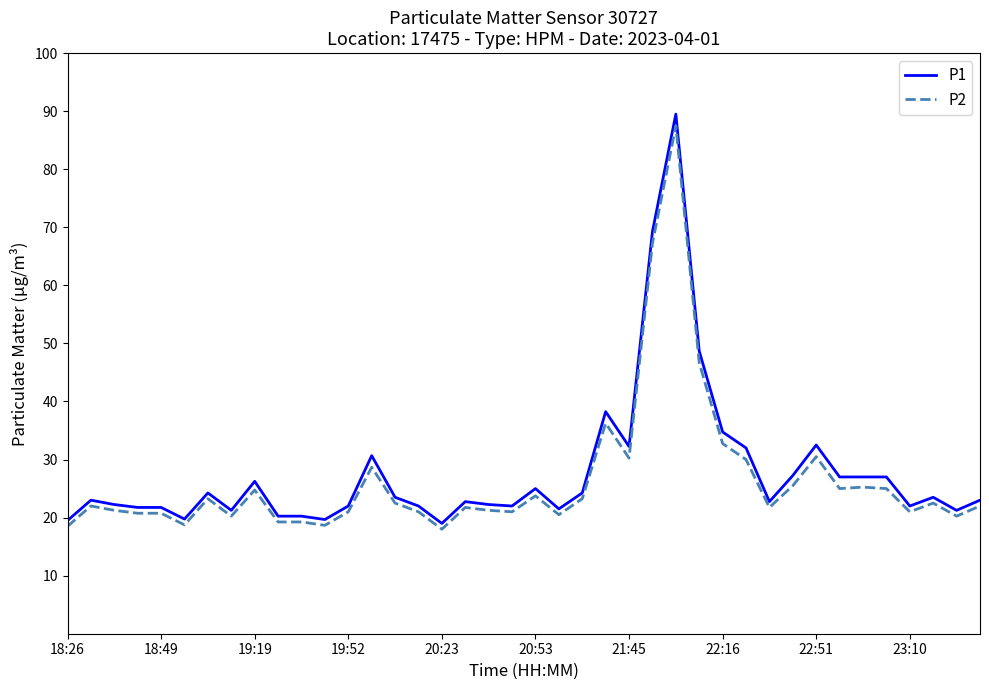

Which series has the widest spread of values?

P1